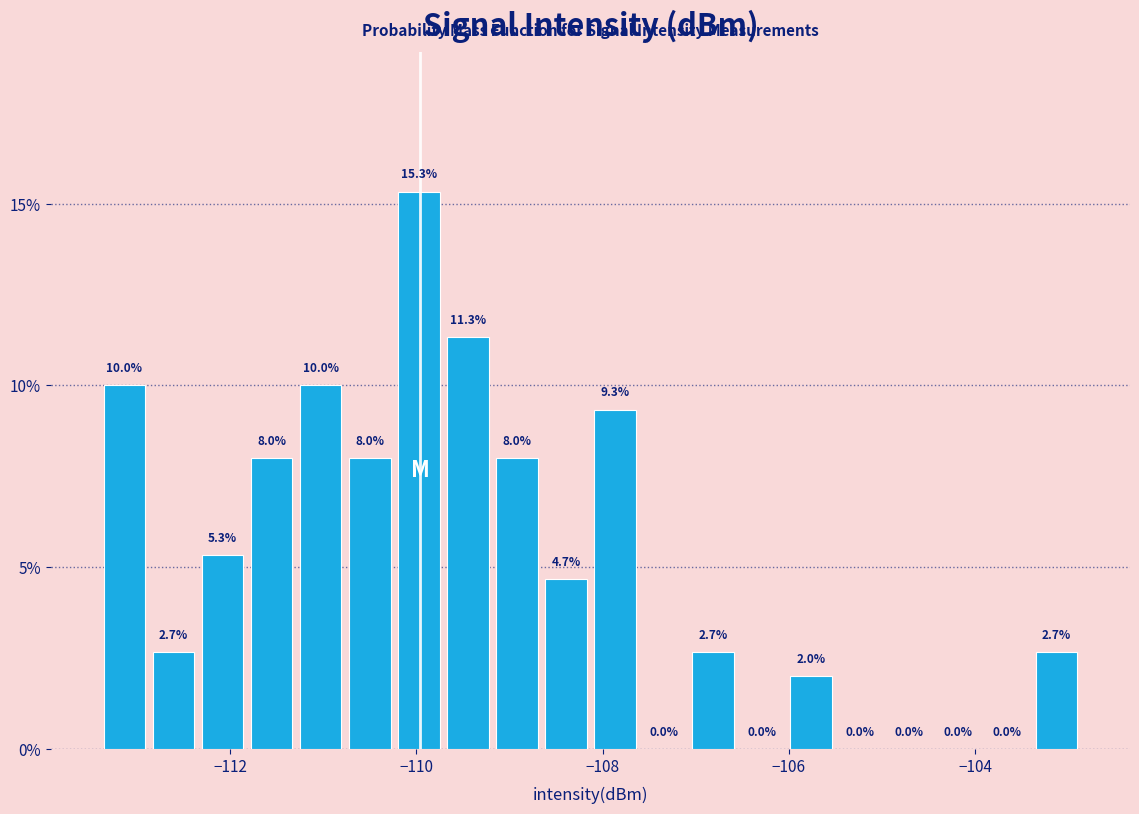

Read against the x-axis, roughly where is the centre of the tallest bar?

-110.0